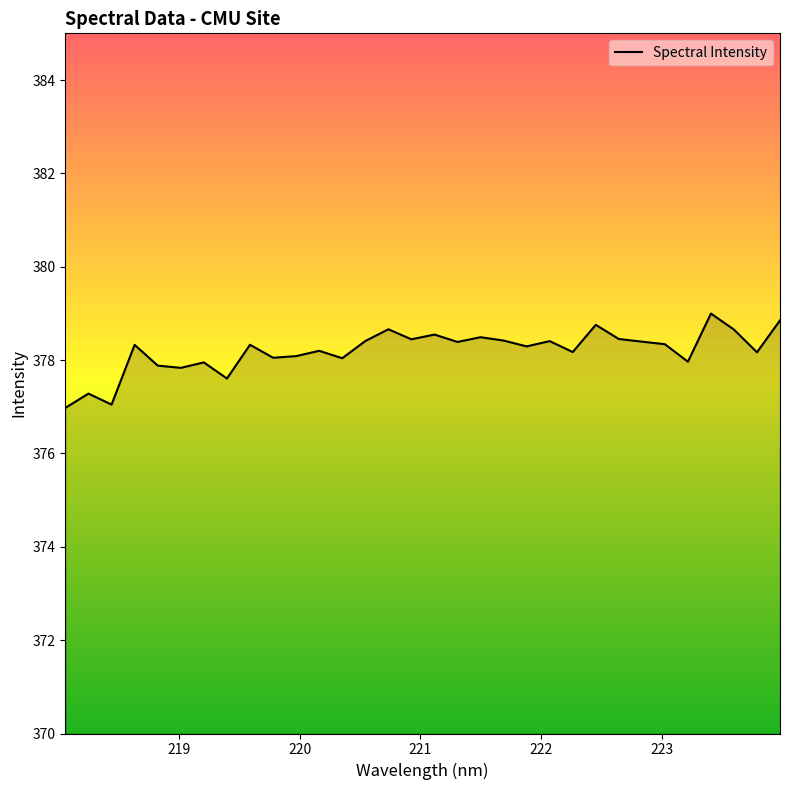

What is the sum of all values?

12102.4